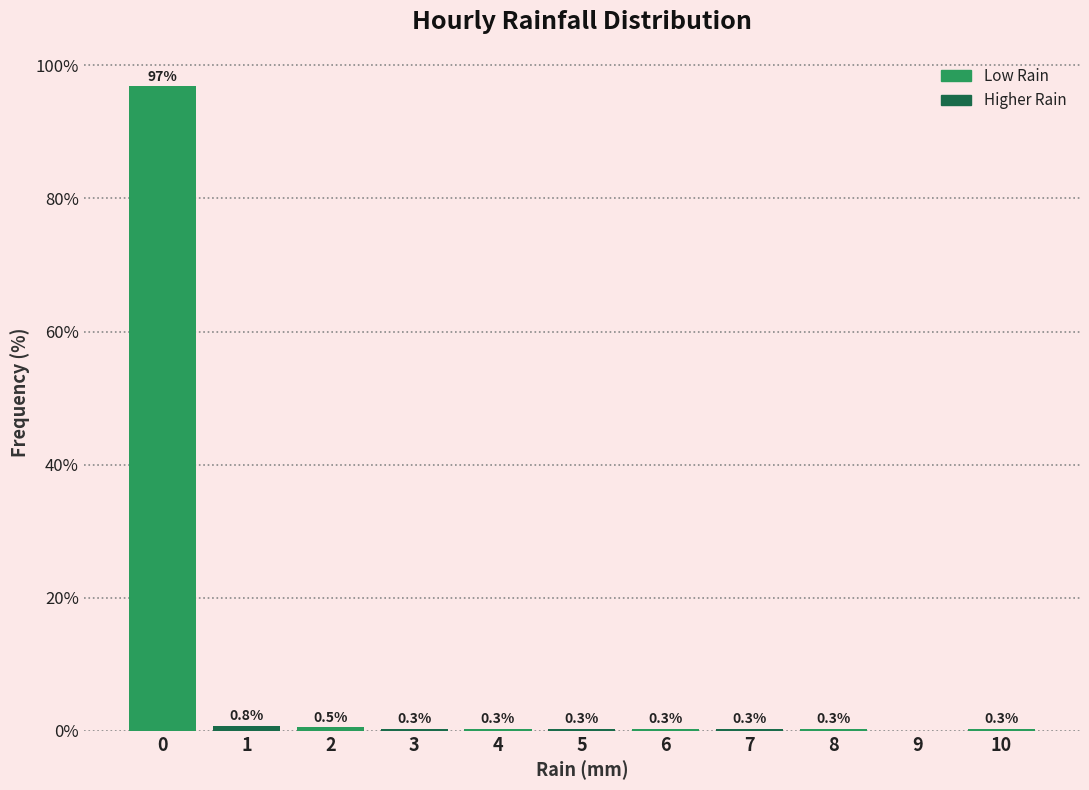

Reading left to right, what are all the values shown in this chart?

0=96.9	1=0.8	2=0.5	3=0.3	4=0.3	5=0.3	6=0.3	7=0.3	8=0.3	9=0.0	10=0.3